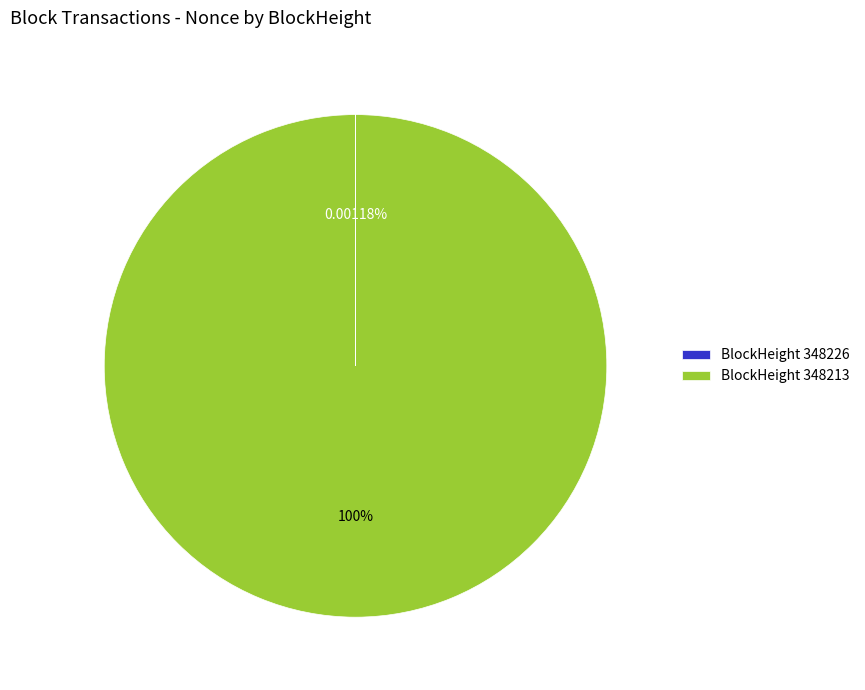

Is there a majority slice in this chart?

Yes